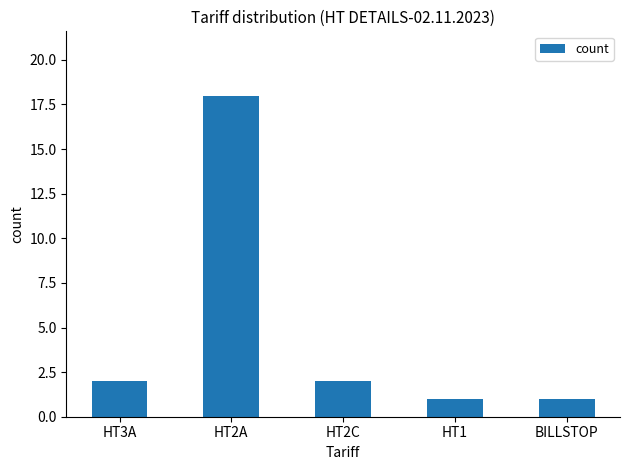

The chart shows a value of 1 at HT1. True or false?

True